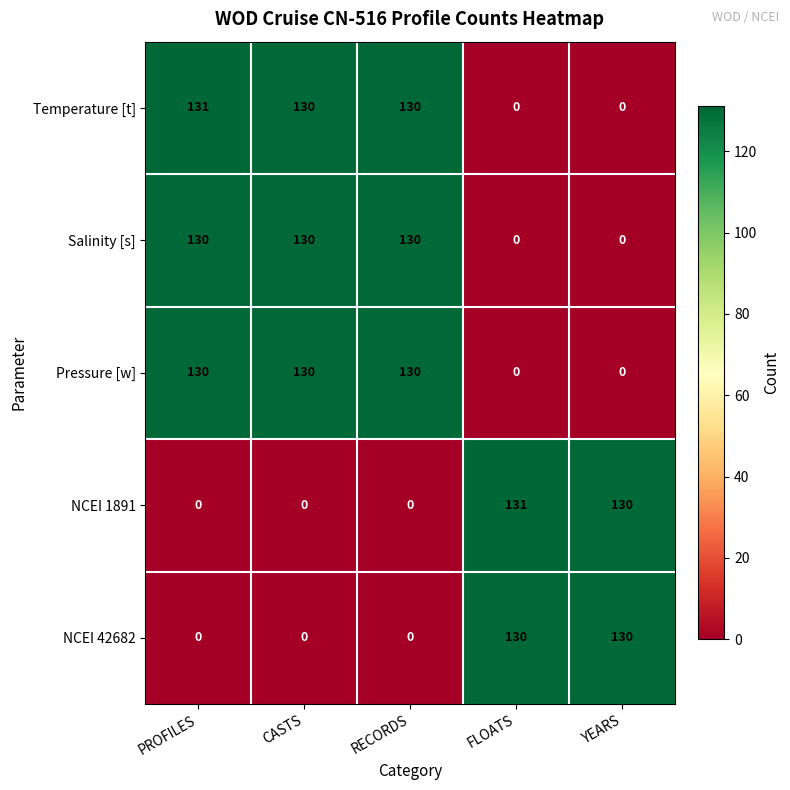

At which label does Temperature [t] reach its peak?

PROFILES